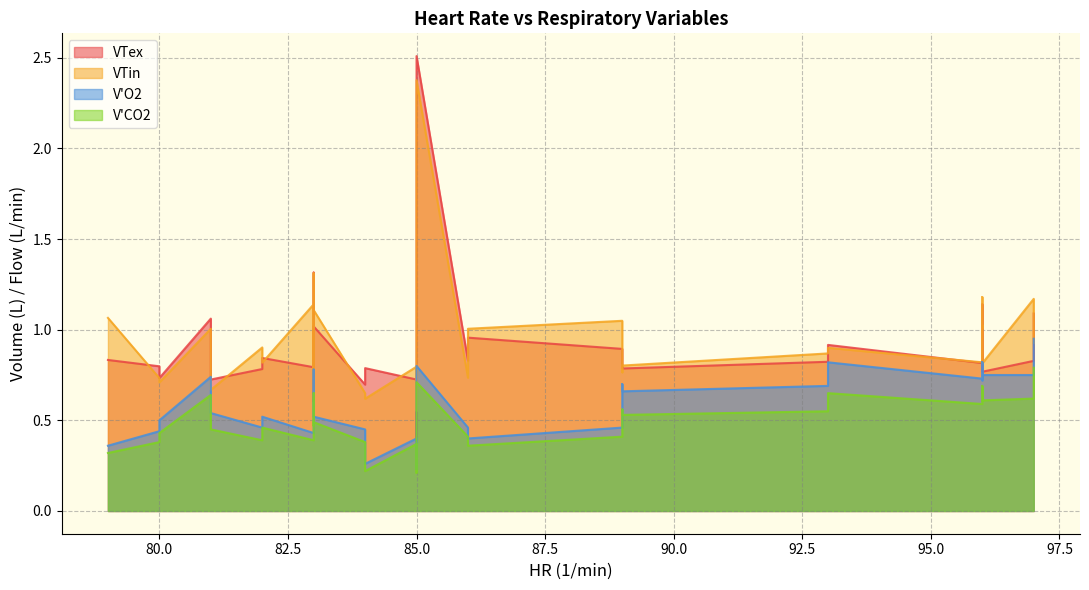

True or false: V'CO2 and V'O2 cross at least once.

False